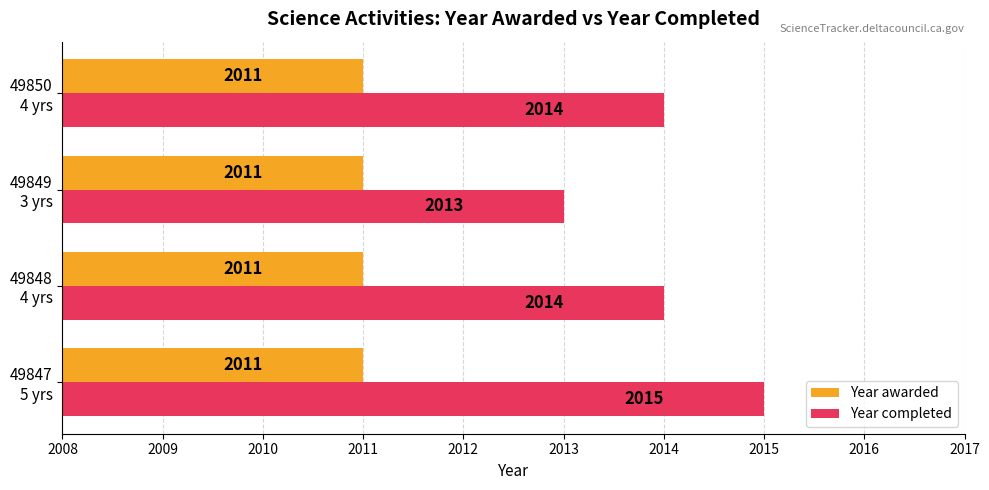

What is the average value of the Year awarded series?

2011